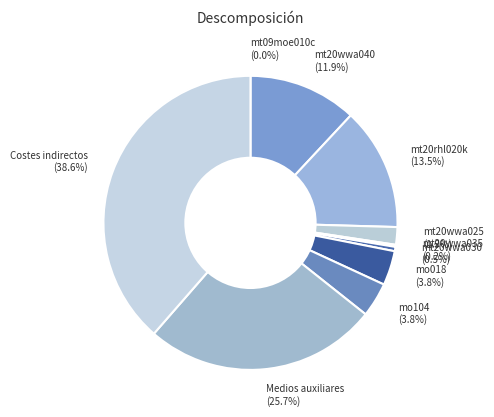

To the nearest percent, what is the difference between the largest and smallest slice percentages?

39%